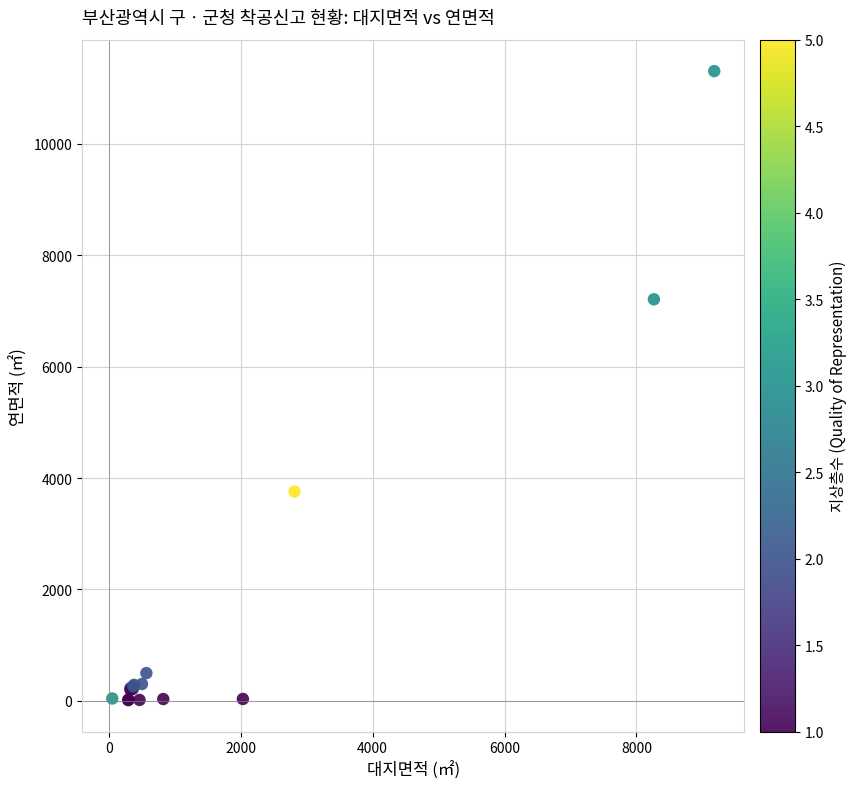

What Y value in the scatter plot is closest to 5660?

7210.9